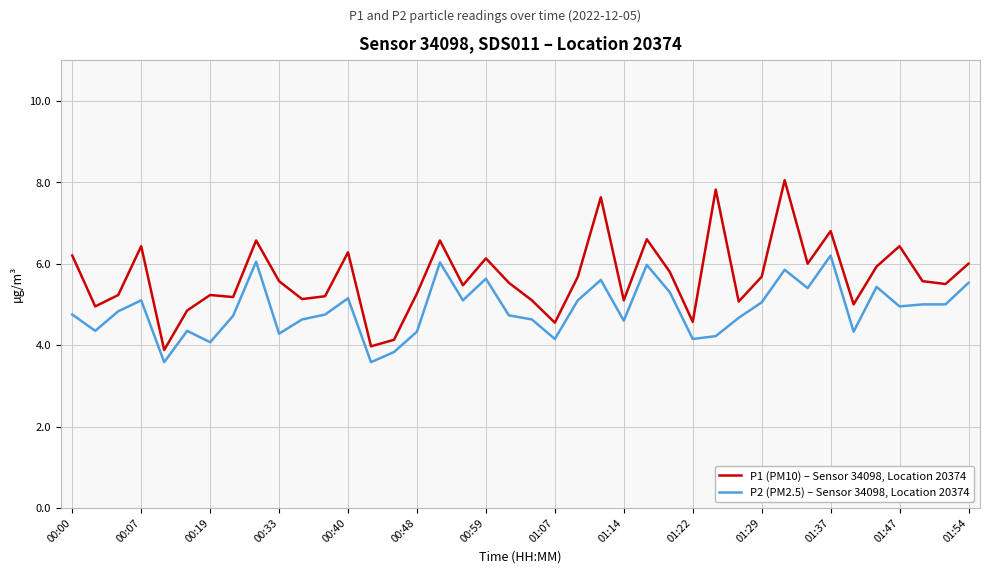

List the series in order of their peak value, highest first.

P1 (PM10) – Sensor 34098, Location 20374, P2 (PM2.5) – Sensor 34098, Location 20374